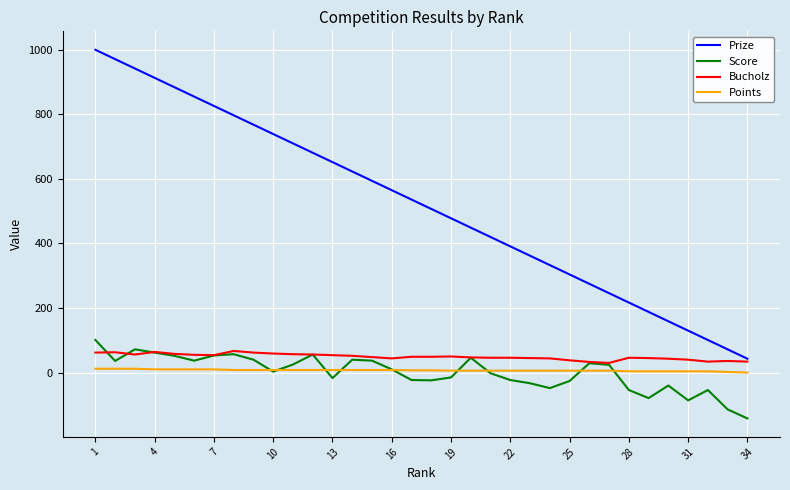

Which series has the largest total across all categories?

Prize